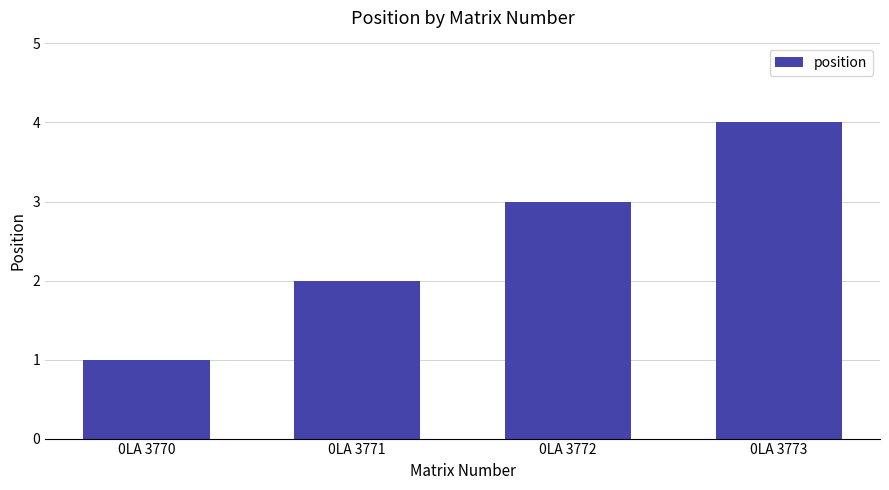

What is the minimum value shown in the chart?

1